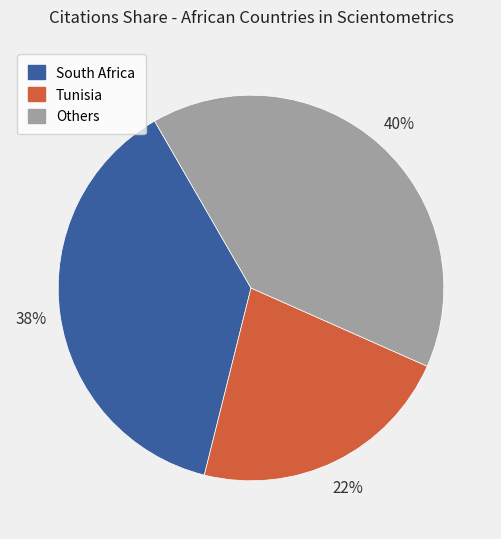

Is there any slice that represents more than half of the pie?

No